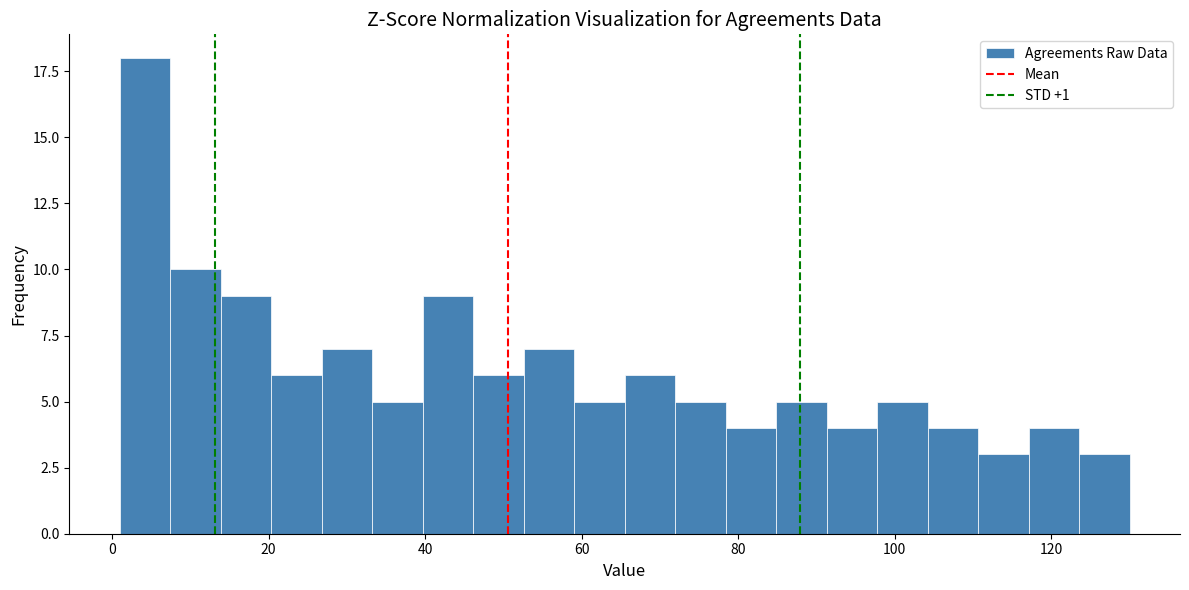

Read against the x-axis, roughly where is the centre of the tallest bar?

4